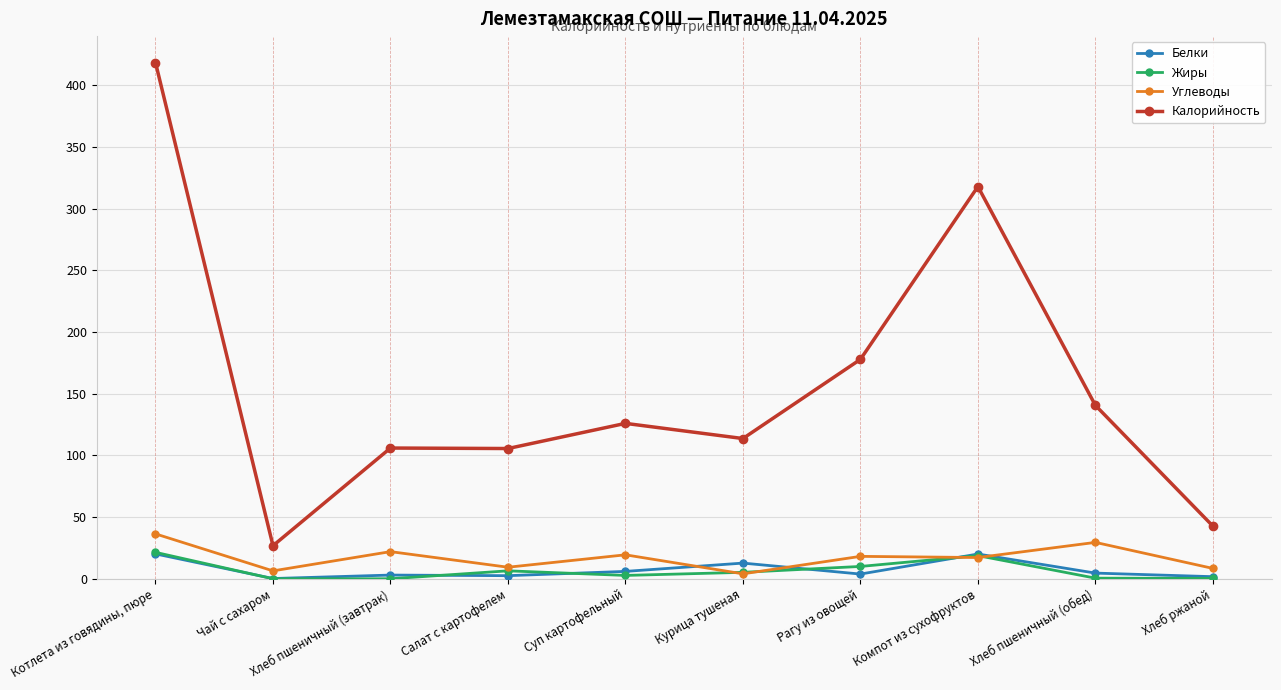

Which series has the largest total across all categories?

Калорийность